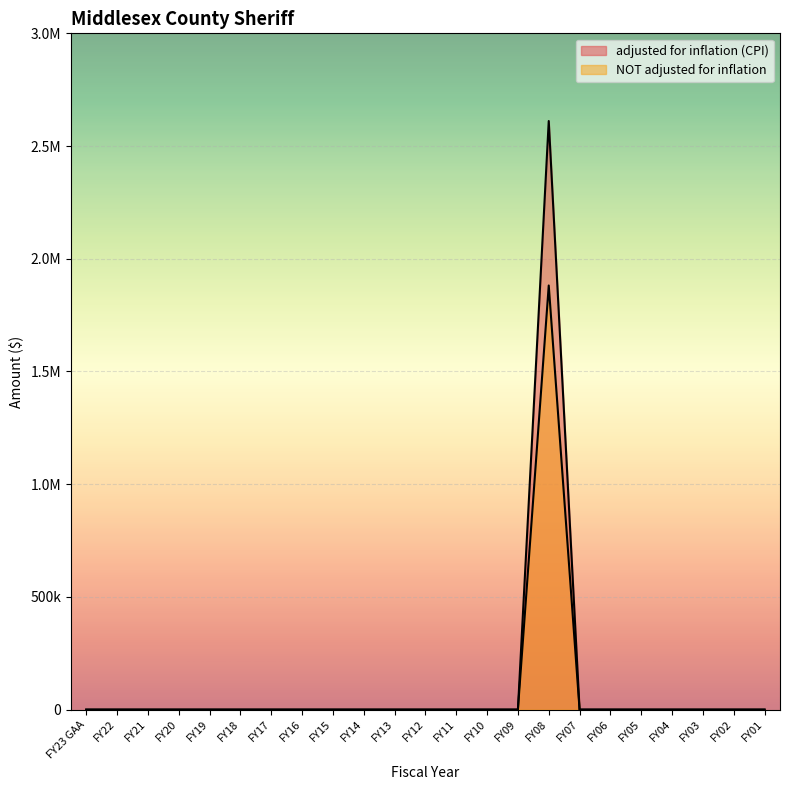

Rank the categories by adjusted for inflation (CPI) value from highest to lowest.

FY08, FY23 GAA, FY22, FY21, FY20, FY19, FY18, FY17, FY16, FY15, FY14, FY13, FY12, FY11, FY10, FY09, FY07, FY06, FY05, FY04, FY03, FY02, FY01